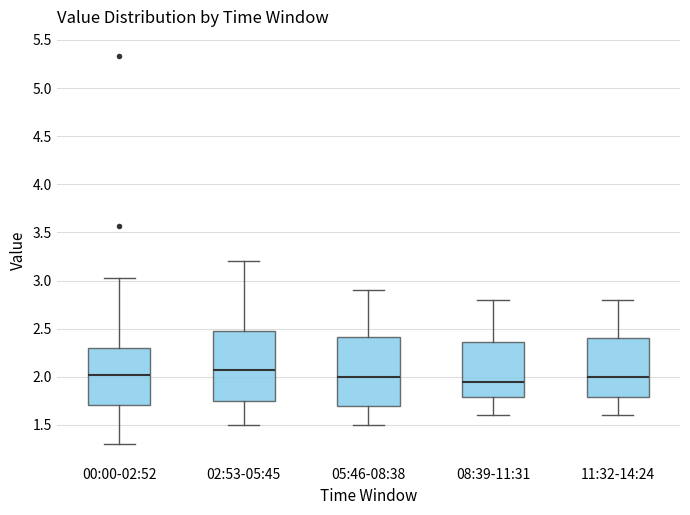

Reading left to right, transcribe this box plot: for each box, give where its median line is, the range the box spans, and where its two whiskers end, as read against the y-axis. The values are not printed on the chart, so give them approximately, as read against the axis.

00:00-02:52: median 2.00, box 1.70 to 2.30, whiskers 1.30 to 3.05
02:53-05:45: median 2.10, box 1.75 to 2.50, whiskers 1.50 to 3.20
05:46-08:38: median 2.00, box 1.70 to 2.40, whiskers 1.50 to 2.90
08:39-11:31: median 1.95, box 1.80 to 2.35, whiskers 1.60 to 2.80
11:32-14:24: median 2.00, box 1.80 to 2.40, whiskers 1.60 to 2.80